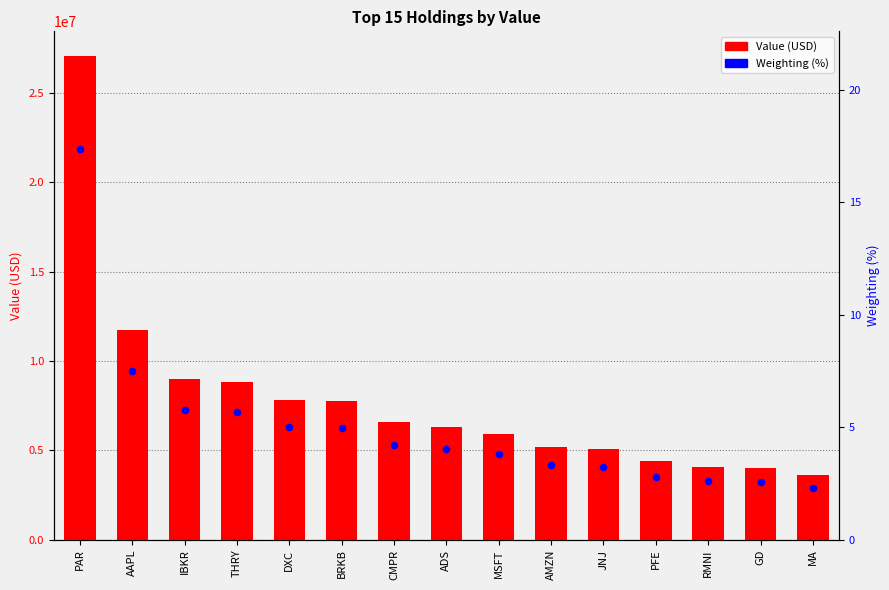

Which series has the largest Y range (max minus min)?

Value (USD)